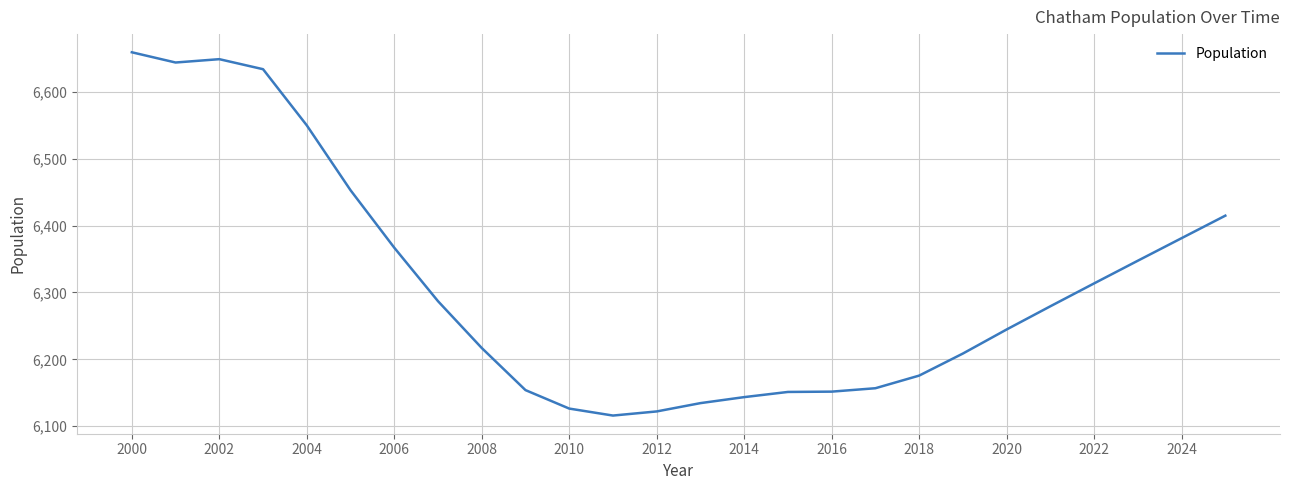

What is the minimum value shown in the chart?

6115.9